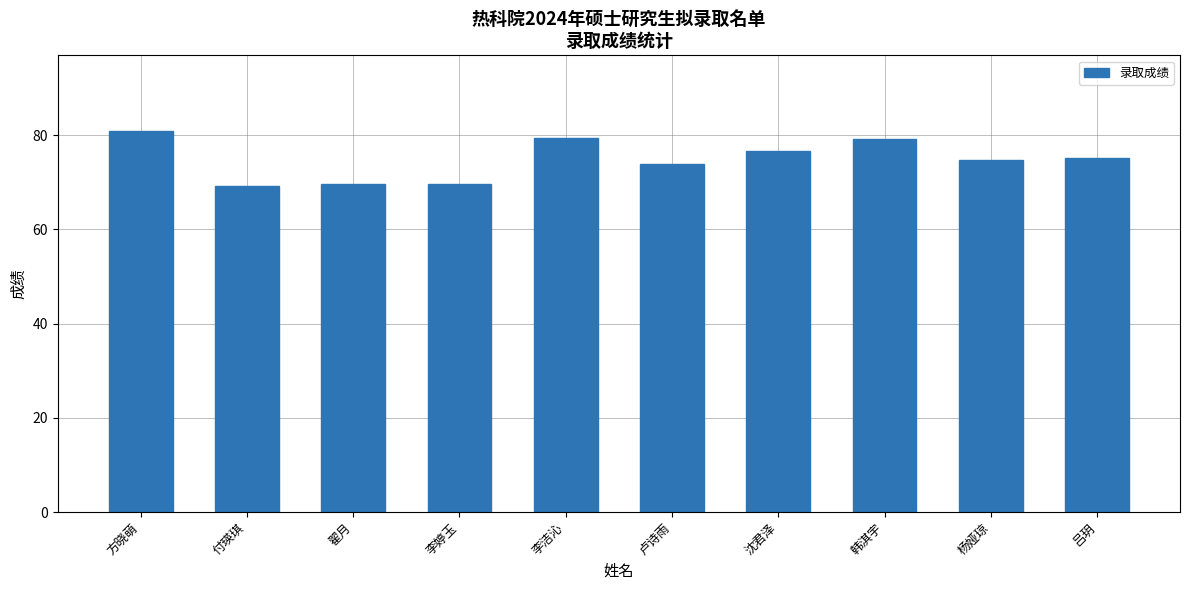

Are the bars horizontal?

No